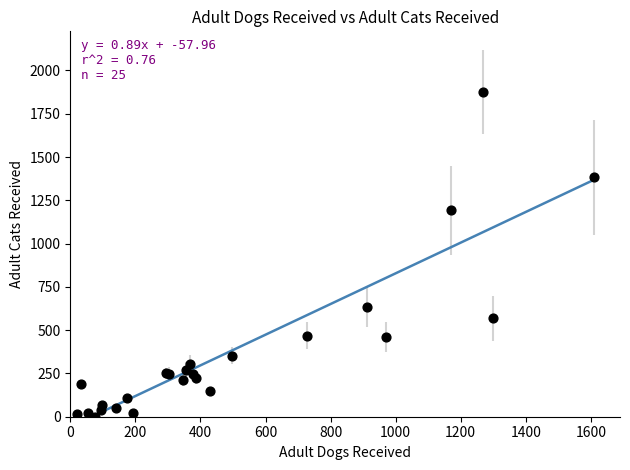

What Y value in the scatter plot is closest to 938?

1192